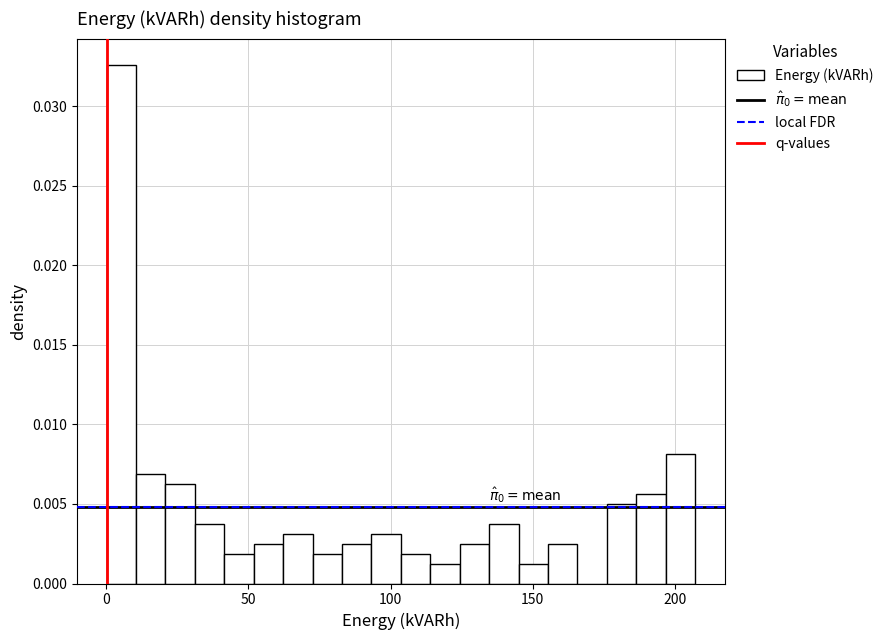

Read against the x-axis, roughly where is the centre of the tallest bar?

5